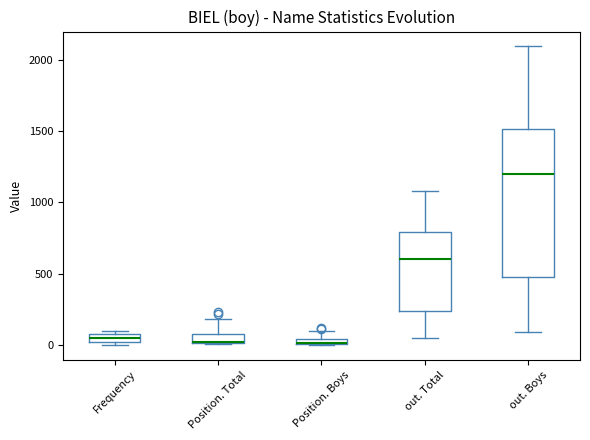

Where is the upper edge of the box for Frequency on the y-axis? The values are not printed on the chart, so give them approximately, as read against the axis.

100